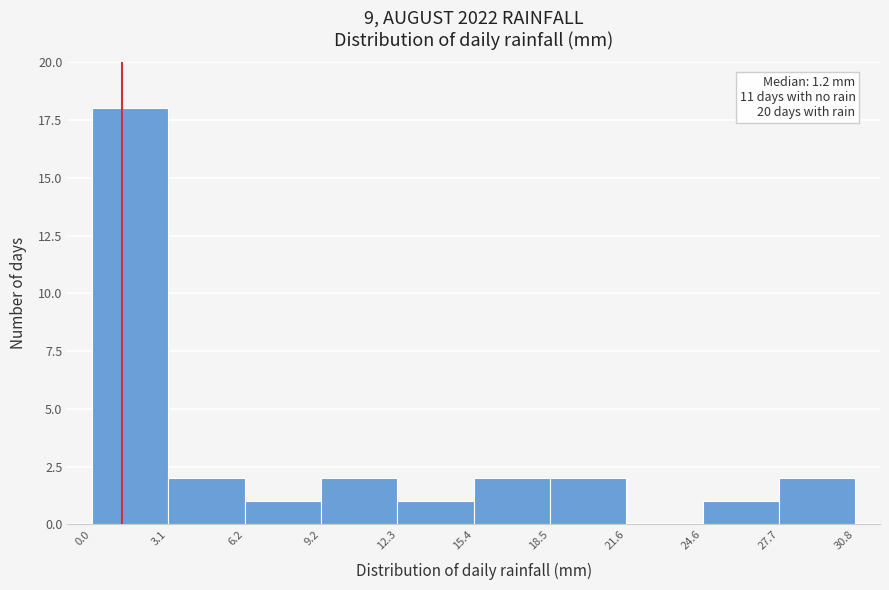

Over which range of the x-axis is the bar tallest?

0.0 to 3.1